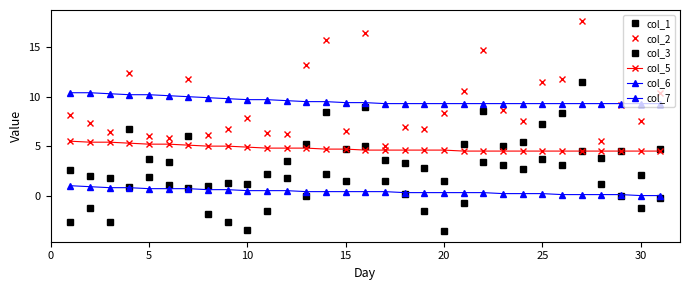

Count the number of categories in the chart.

31